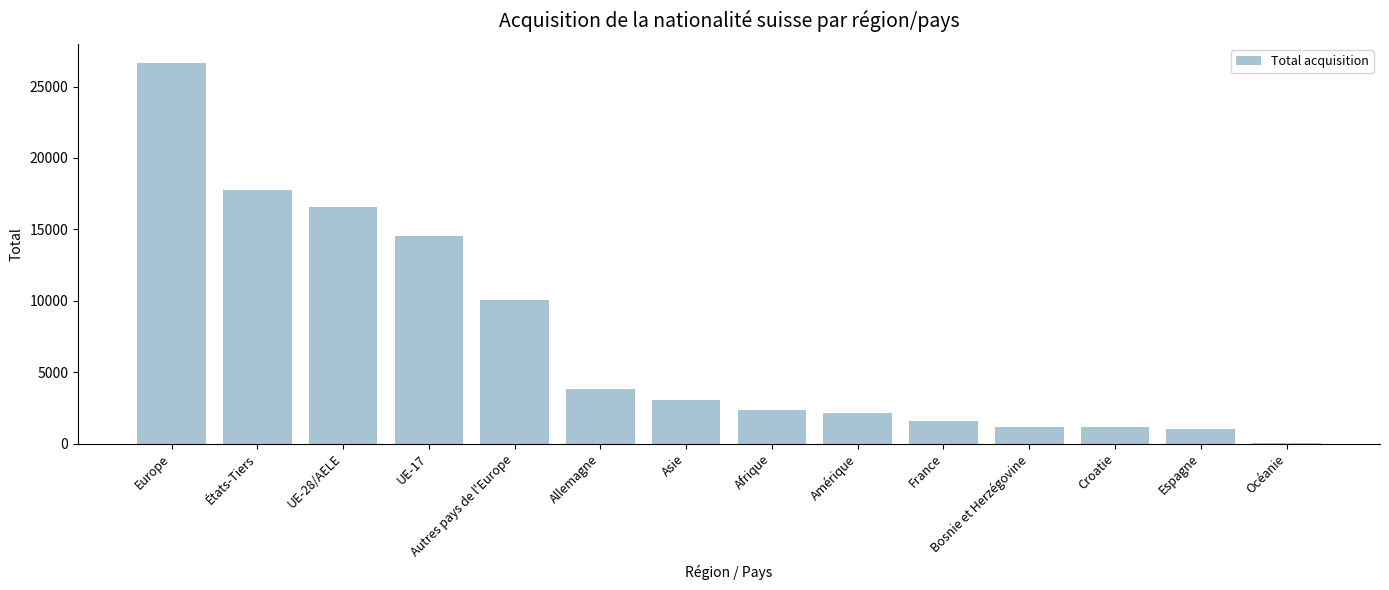

Which category has the highest value across all series?

Europe